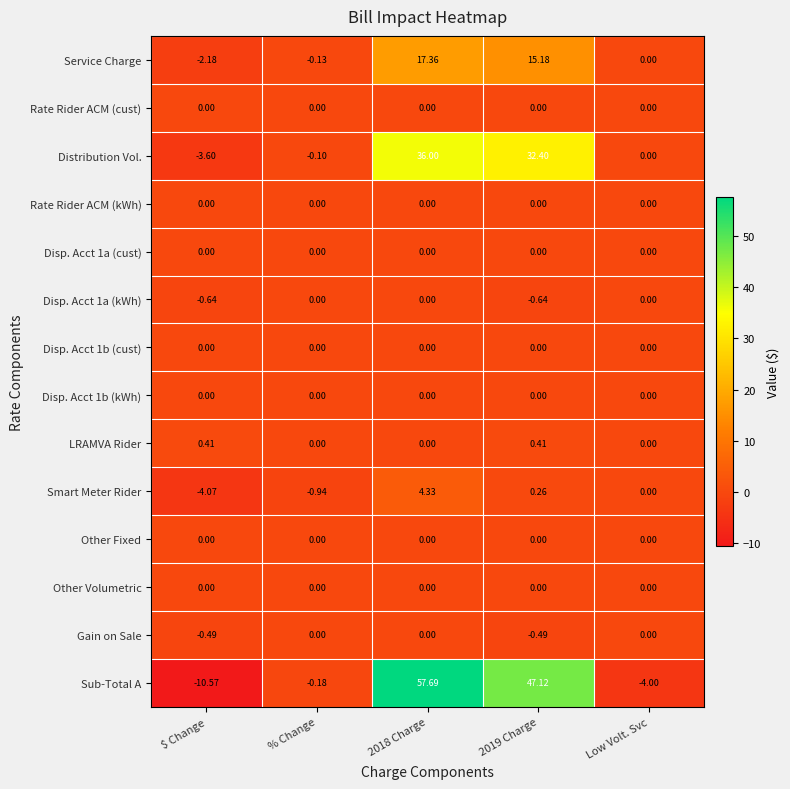

Between 2018 Charge and 2019 Charge, which series saw the biggest shift?

Sub-Total A